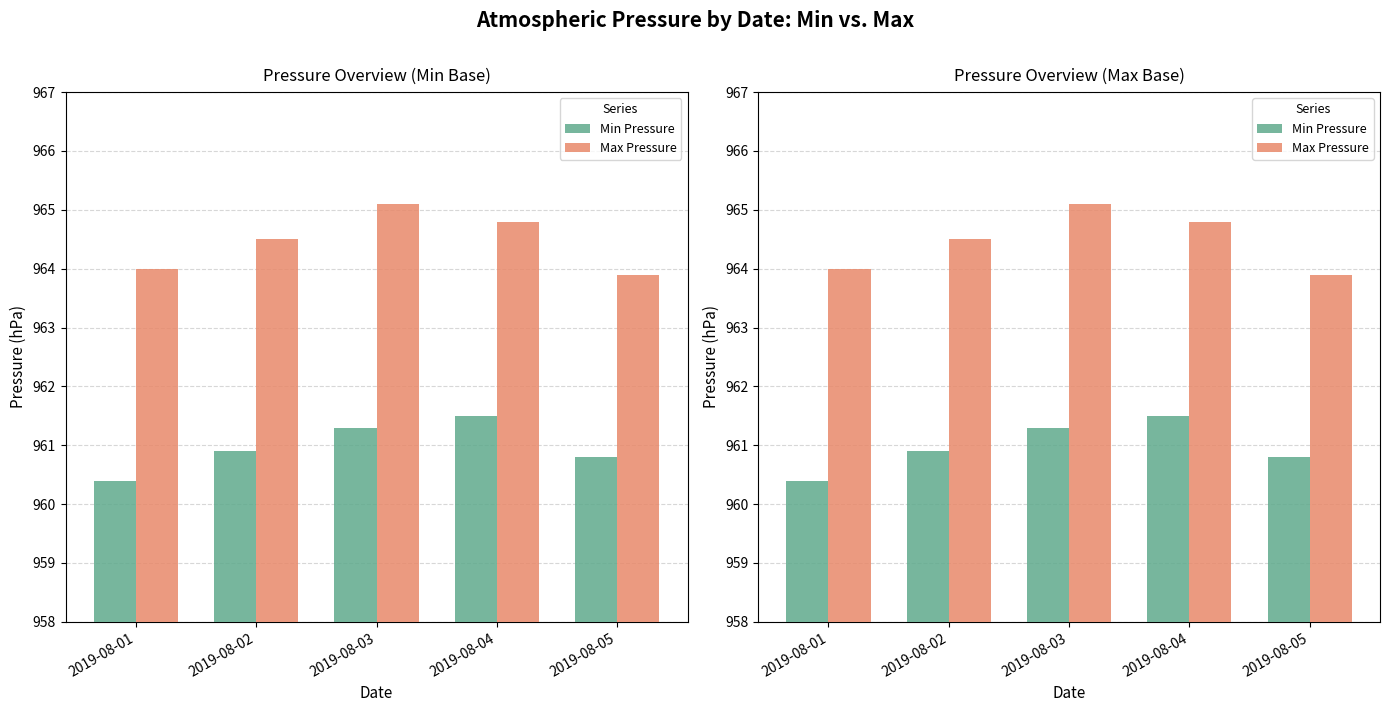

Which series changed the most between 2019-08-03 and 2019-08-04?

Max Pressure